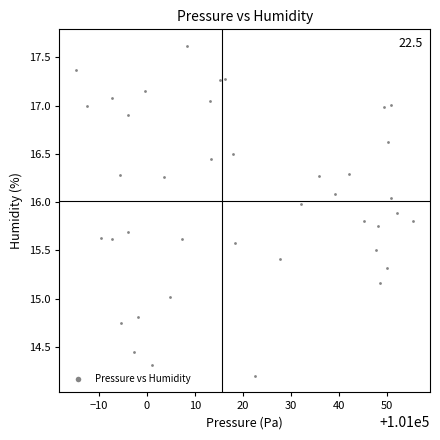

What is the range of Y values (max minus min)?

3.4